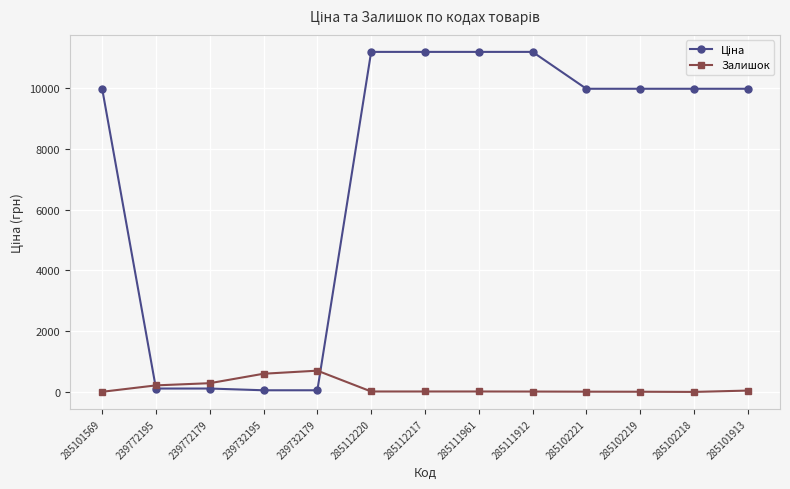

True or false: Залишок has more than 0 interior local peaks.

True